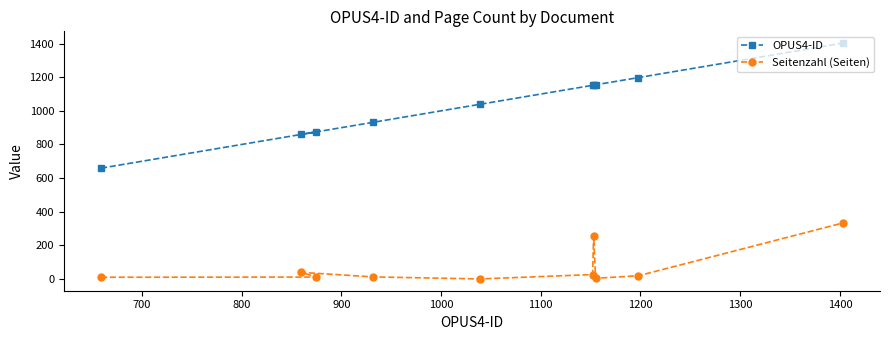

What is the value of the Seitenzahl (Seiten) point at the 3rd from the left?

11